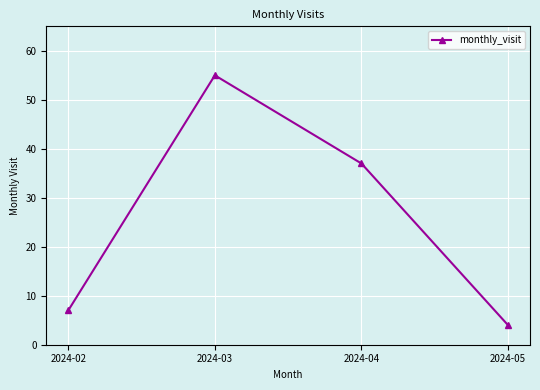

Rank the categories by value from highest to lowest.

2024-03, 2024-04, 2024-02, 2024-05